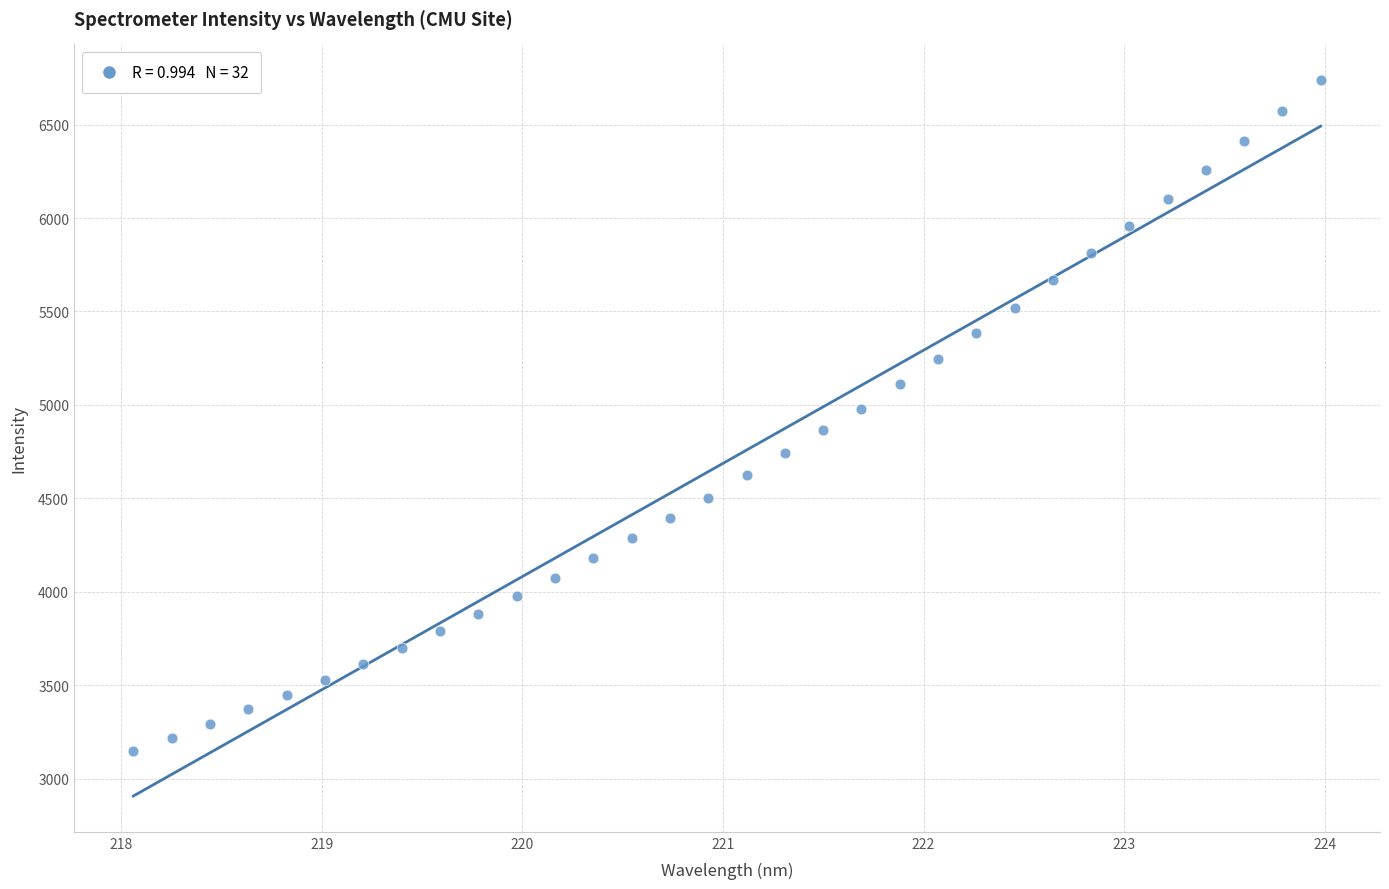

What is the range of Y values (max minus min)?

3589.7